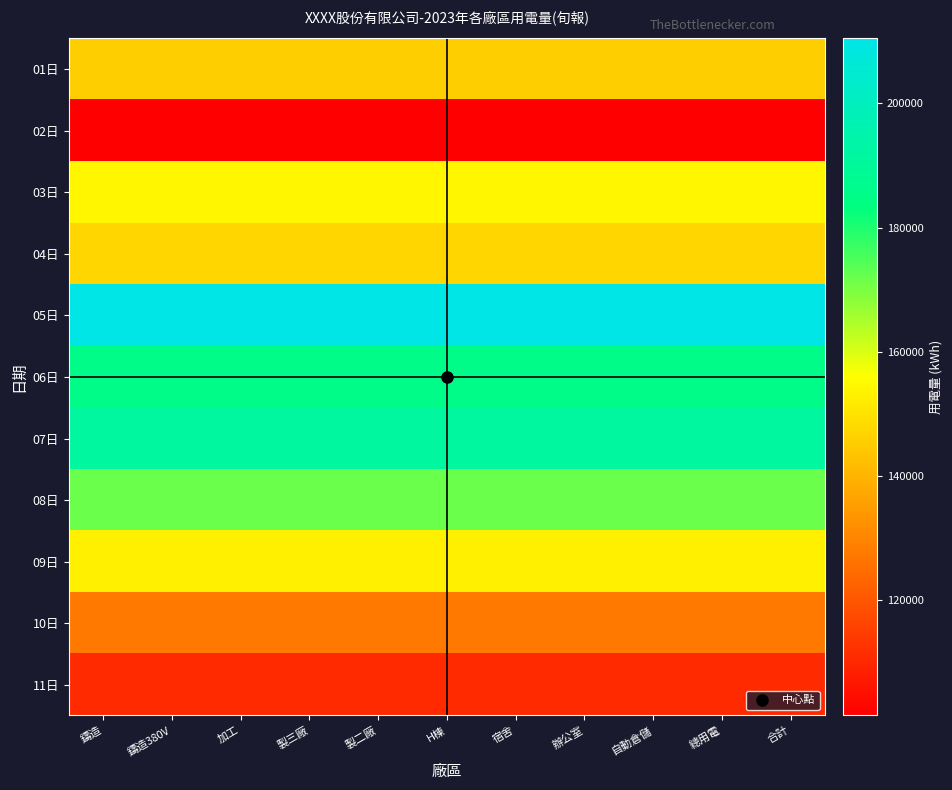

Reading right to left, extract all data points from this chart.

01日: 合計=145560.6	總用電=145560.6	自動倉儲=145560.6	辦公室=145560.6	宿舍=145560.6	H棟=145560.6	製二廠=145560.6	製三廠=145560.6	加工=145560.6	鑄造380V=145560.6	鑄造=145560.6
02日: 合計=101351.5	總用電=101351.5	自動倉儲=101351.5	辦公室=101351.5	宿舍=101351.5	H棟=101351.5	製二廠=101351.5	製三廠=101351.5	加工=101351.5	鑄造380V=101351.5	鑄造=101351.5
03日: 合計=154144.3	總用電=154144.3	自動倉儲=154144.3	辦公室=154144.3	宿舍=154144.3	H棟=154144.3	製二廠=154144.3	製三廠=154144.3	加工=154144.3	鑄造380V=154144.3	鑄造=154144.3
04日: 合計=147259.8	總用電=147259.8	自動倉儲=147259.8	辦公室=147259.8	宿舍=147259.8	H棟=147259.8	製二廠=147259.8	製三廠=147259.8	加工=147259.8	鑄造380V=147259.8	鑄造=147259.8
05日: 合計=210479.7	總用電=210479.7	自動倉儲=210479.7	辦公室=210479.7	宿舍=210479.7	H棟=210479.7	製二廠=210479.7	製三廠=210479.7	加工=210479.7	鑄造380V=210479.7	鑄造=210479.7
06日: 合計=185358.1	總用電=185358.1	自動倉儲=185358.1	辦公室=185358.1	宿舍=185358.1	H棟=185358.1	製二廠=185358.1	製三廠=185358.1	加工=185358.1	鑄造380V=185358.1	鑄造=185358.1
07日: 合計=191718.5	總用電=191718.5	自動倉儲=191718.5	辦公室=191718.5	宿舍=191718.5	H棟=191718.5	製二廠=191718.5	製三廠=191718.5	加工=191718.5	鑄造380V=191718.5	鑄造=191718.5
08日: 合計=171797.0	總用電=171797.0	自動倉儲=171797.0	辦公室=171797.0	宿舍=171797.0	H棟=171797.0	製二廠=171797.0	製三廠=171797.0	加工=171797.0	鑄造380V=171797.0	鑄造=171797.0
09日: 合計=152864.4	總用電=152864.4	自動倉儲=152864.4	辦公室=152864.4	宿舍=152864.4	H棟=152864.4	製二廠=152864.4	製三廠=152864.4	加工=152864.4	鑄造380V=152864.4	鑄造=152864.4
10日: 合計=126978.0	總用電=126978.0	自動倉儲=126978.0	辦公室=126978.0	宿舍=126978.0	H棟=126978.0	製二廠=126978.0	製三廠=126978.0	加工=126978.0	鑄造380V=126978.0	鑄造=126978.0
11日: 合計=110548.9	總用電=110548.9	自動倉儲=110548.9	辦公室=110548.9	宿舍=110548.9	H棟=110548.9	製二廠=110548.9	製三廠=110548.9	加工=110548.9	鑄造380V=110548.9	鑄造=110548.9